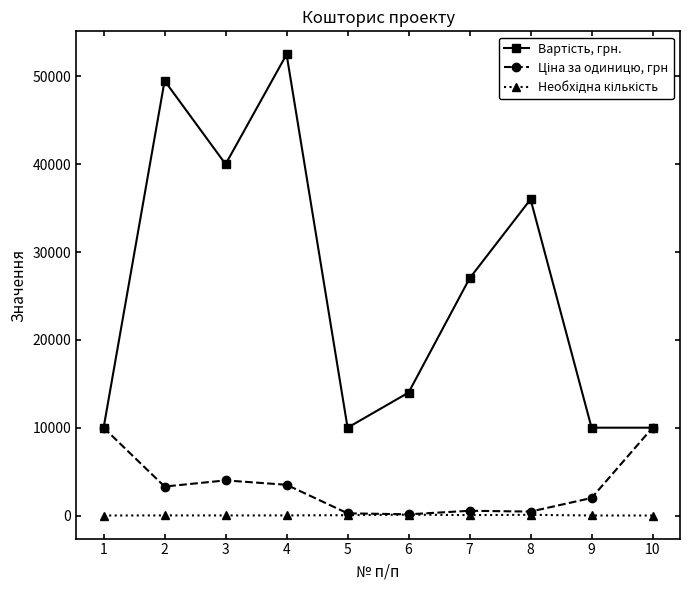

Count the number of data series in this chart.

3